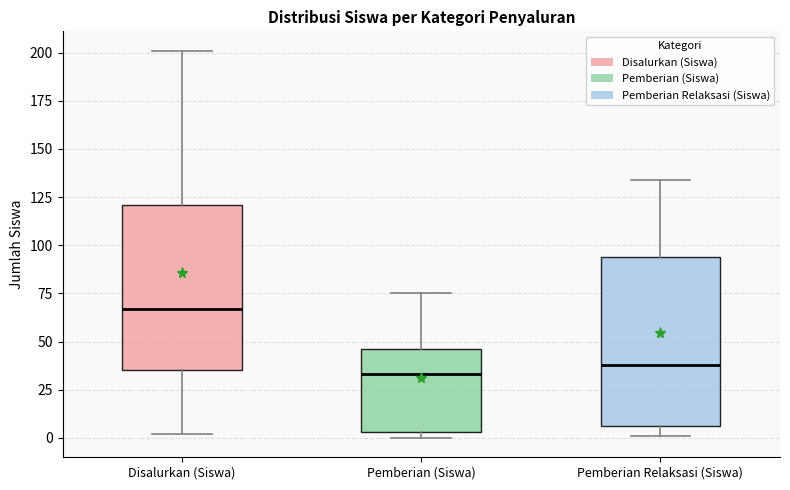

Reading left to right, transcribe this box plot: for each box, give where its median line is, the range the box spans, and where its two whiskers end, as read against the y-axis. The values are not printed on the chart, so give them approximately, as read against the axis.

Disalurkan (Siswa): median 65, box 35 to 120, whiskers 0 to 200
Pemberian (Siswa): median 35, box 5 to 45, whiskers 0 to 75
Pemberian Relaksasi (Siswa): median 40, box 5 to 95, whiskers 0 to 135